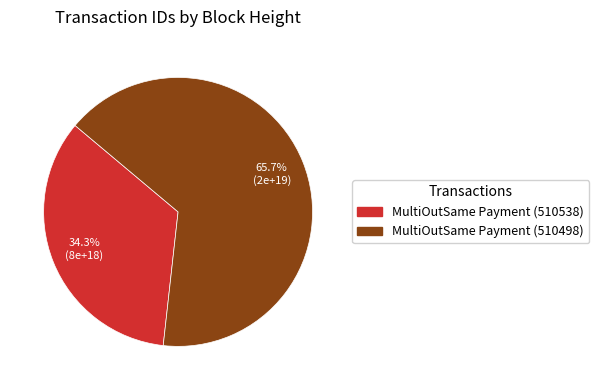

To the nearest percent, what percentage of the pie is MultiOutSame Payment (510498)?

66%